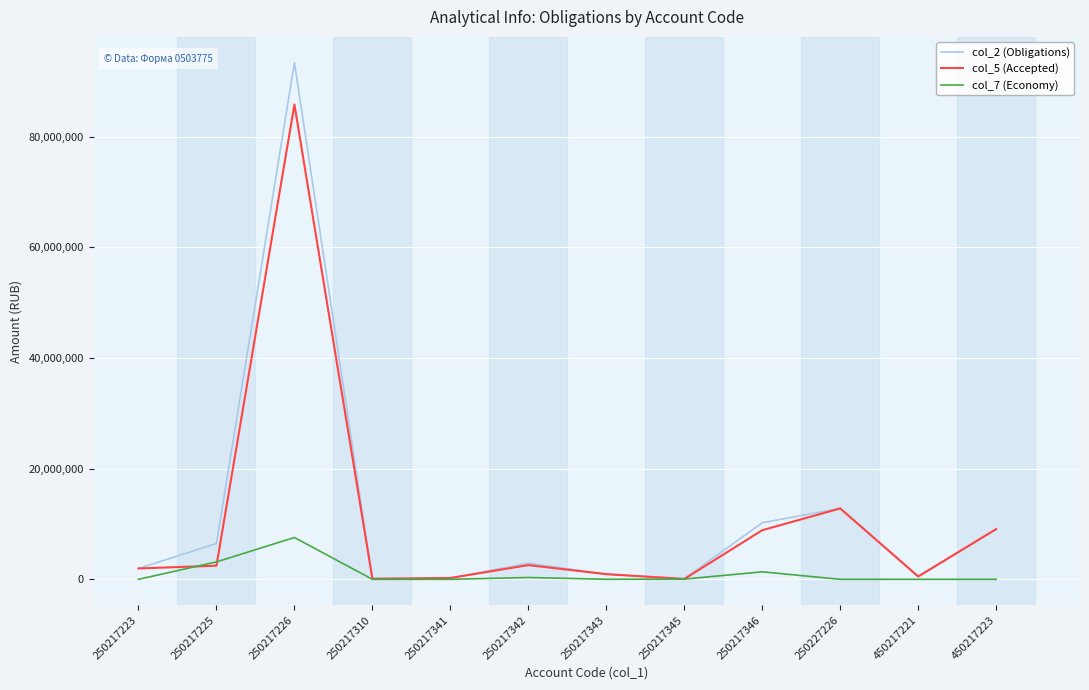

What is the sum of the col_7 (Economy) values at 450217221 and 250217345?

38480.0